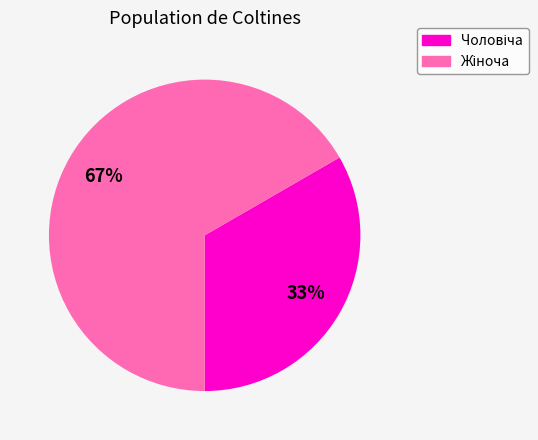

To the nearest percent, what is the average slice percentage?

50%